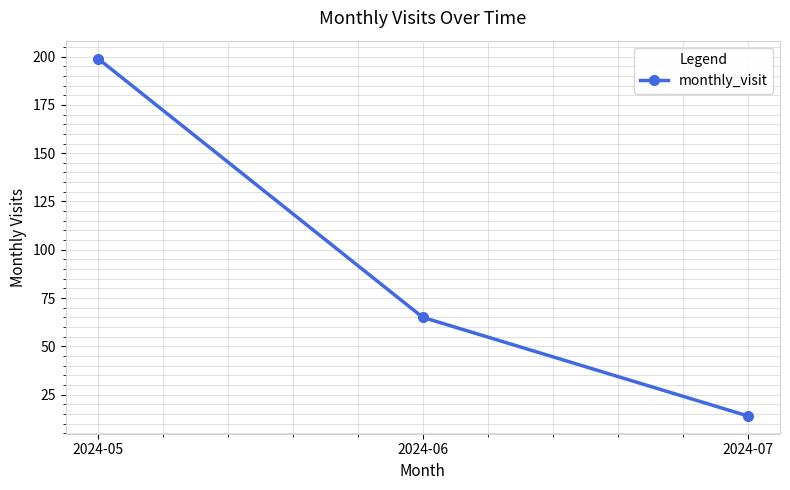

Is it true that the value at 2024-05 is 199?

True